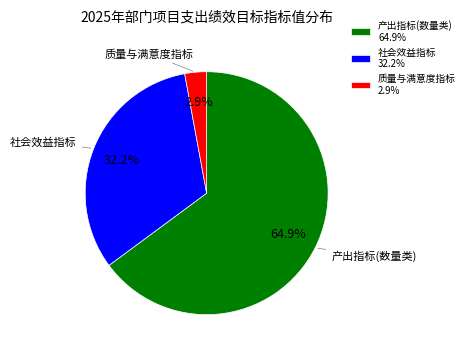

Which slice is the smallest?

质量与满意度指标 2.9%